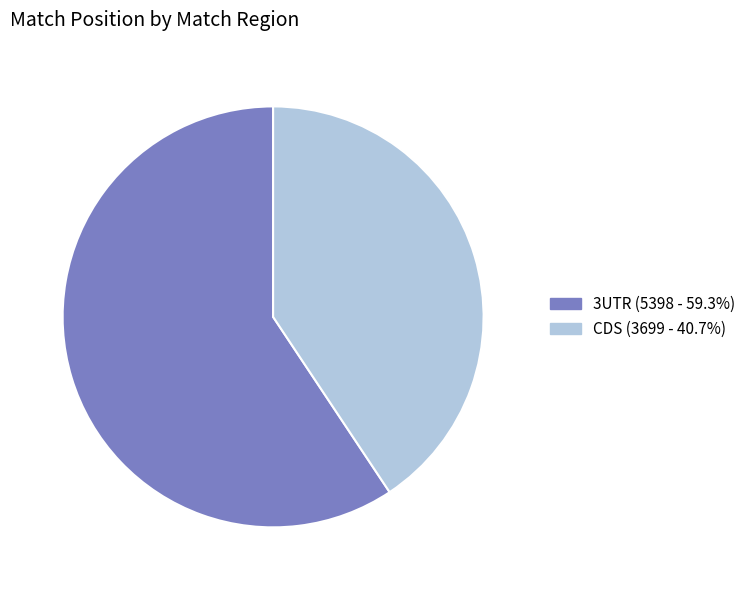

Is the sum of CDS (3699 - 40.7%) and 3UTR (5398 - 59.3%) greater than half?

Yes